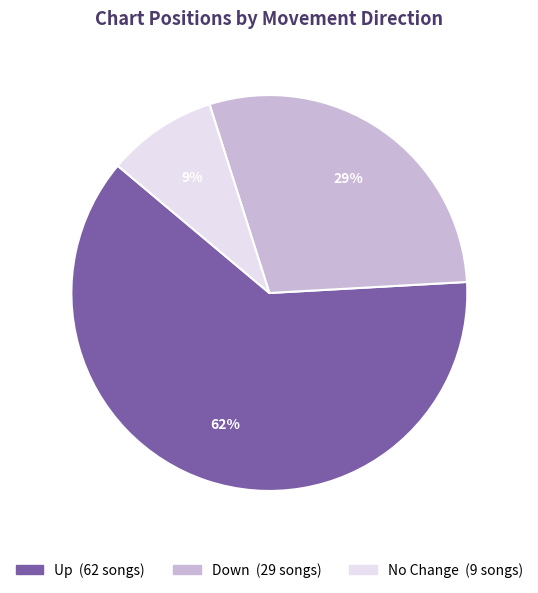

To the nearest percent, what is the difference between the largest and smallest slice percentages?

53%